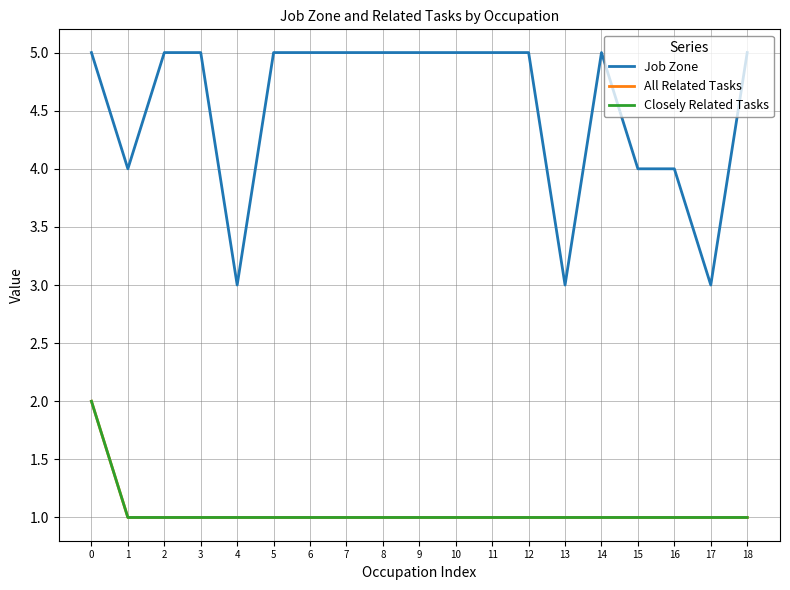

Which series has the widest spread of values?

Job Zone